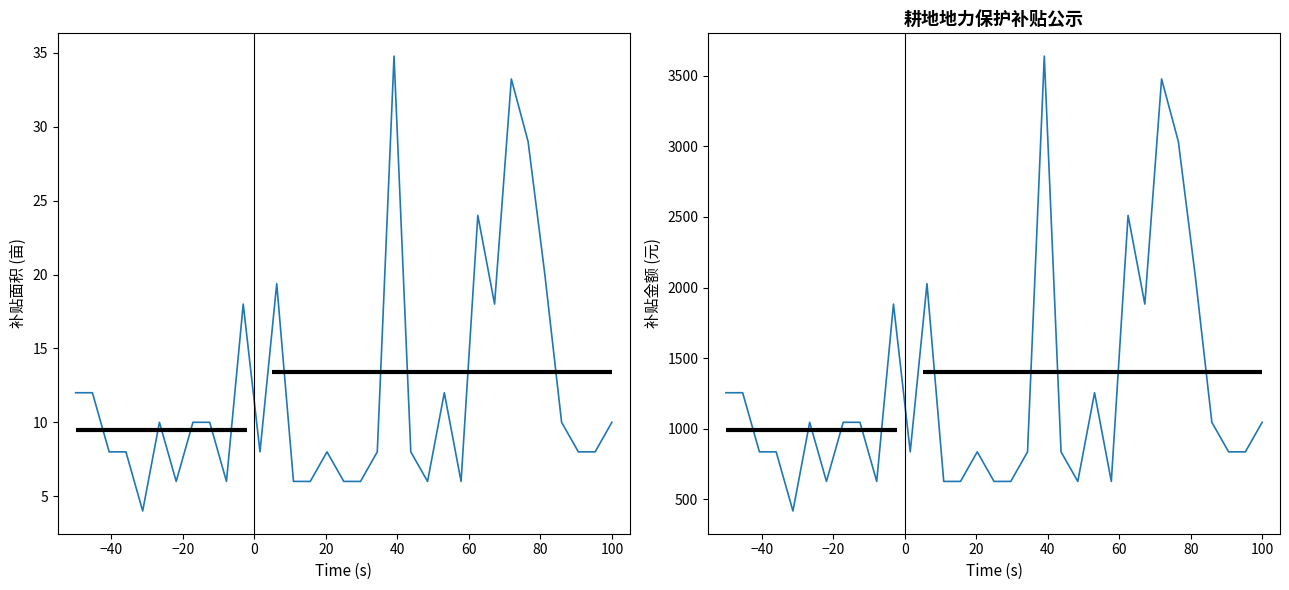

Rank the series at 0 from lowest to highest value.

补贴面积, 补贴金额